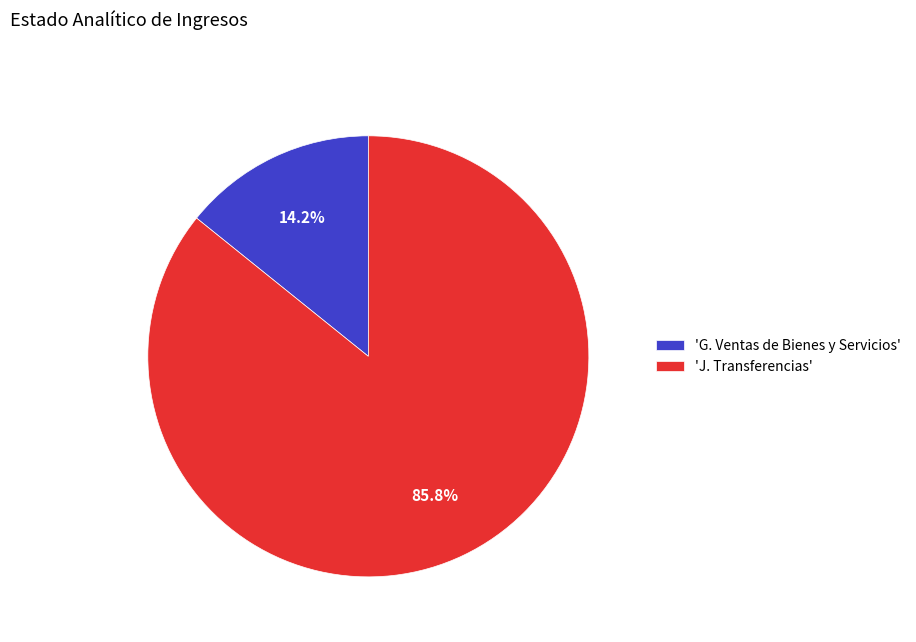

Which slice is the smallest?

'G. Ventas de Bienes y Servicios'